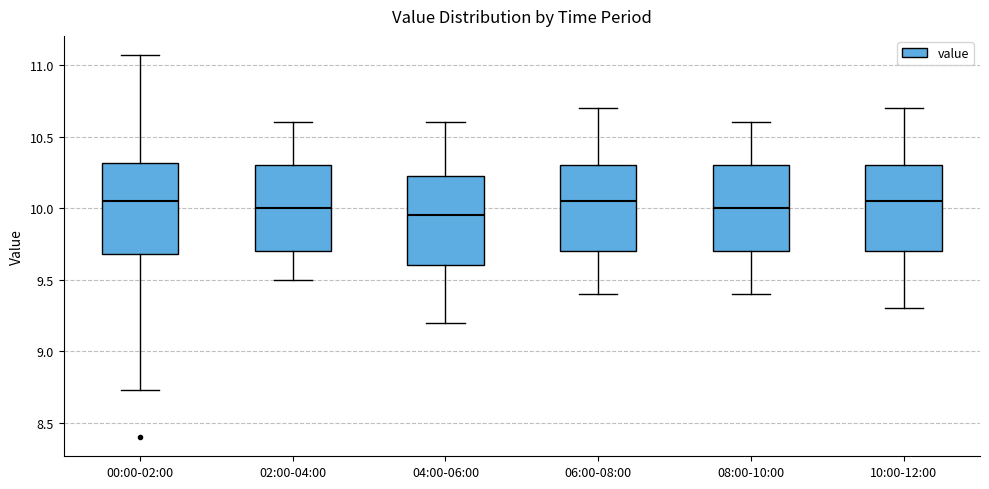

Reading left to right, transcribe this box plot: for each box, give where its median line is, the range the box spans, and where its two whiskers end, as read against the y-axis. The values are not printed on the chart, so give them approximately, as read against the axis.

00:00-02:00: median 10.05, box 9.70 to 10.30, whiskers 8.75 to 11.05
02:00-04:00: median 10.00, box 9.70 to 10.30, whiskers 9.50 to 10.60
04:00-06:00: median 9.95, box 9.60 to 10.25, whiskers 9.20 to 10.60
06:00-08:00: median 10.05, box 9.70 to 10.30, whiskers 9.40 to 10.70
08:00-10:00: median 10.00, box 9.70 to 10.30, whiskers 9.40 to 10.60
10:00-12:00: median 10.05, box 9.70 to 10.30, whiskers 9.30 to 10.70